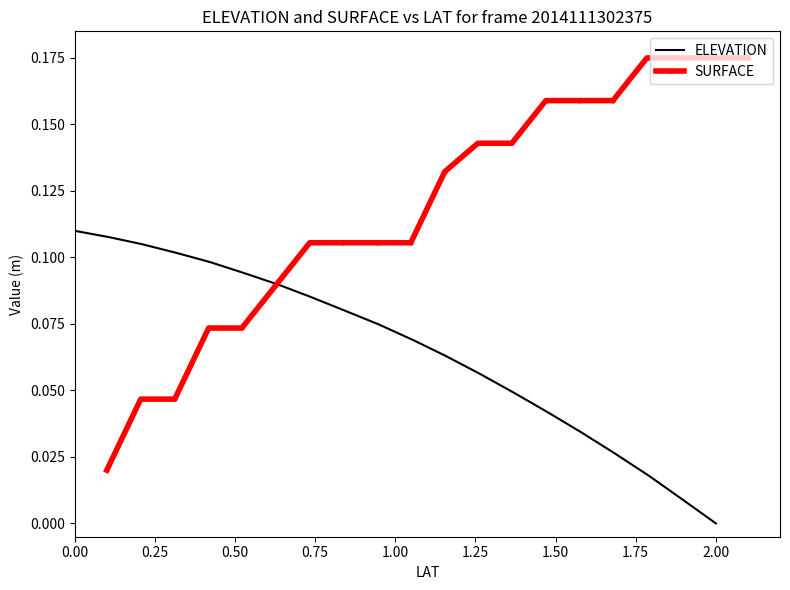

What are all the series names shown in the legend?

ELEVATION, SURFACE